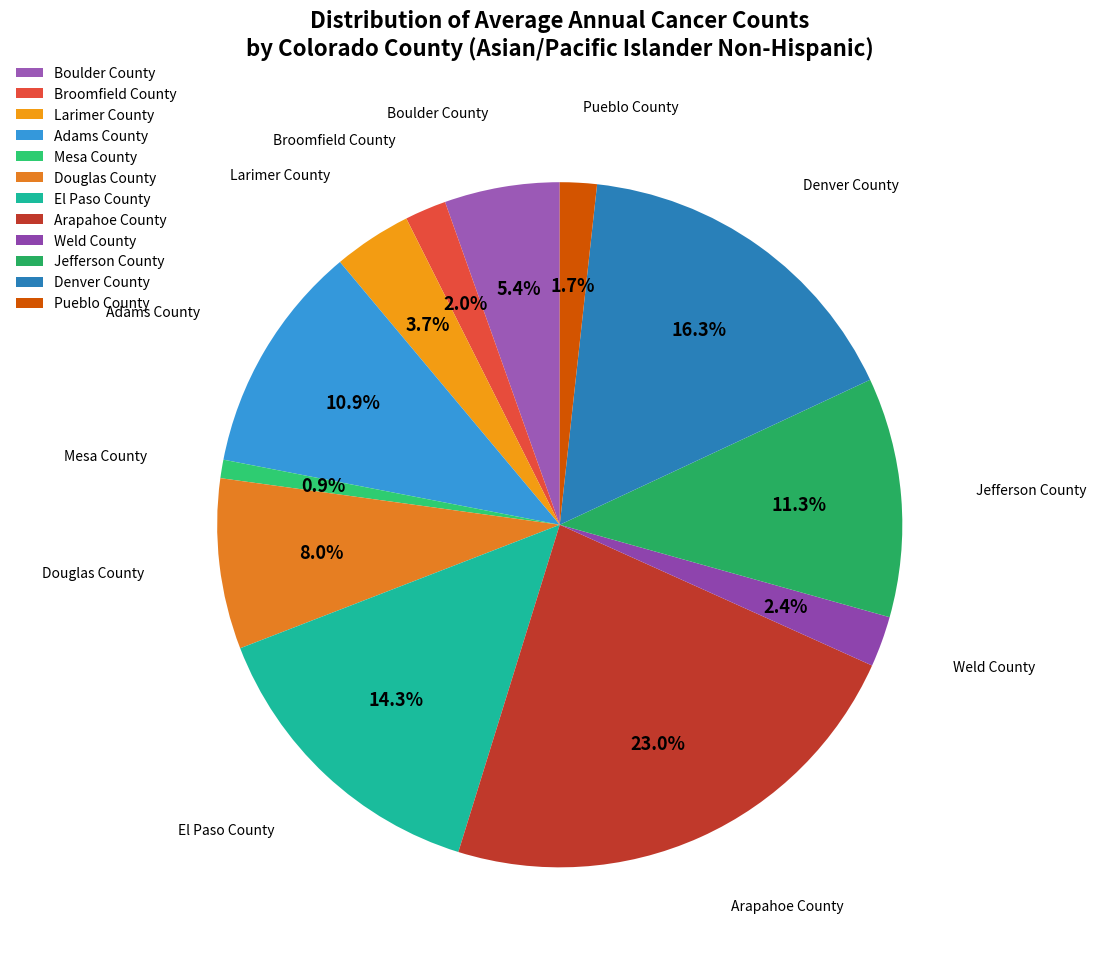

Which slice is the smallest?

Mesa County